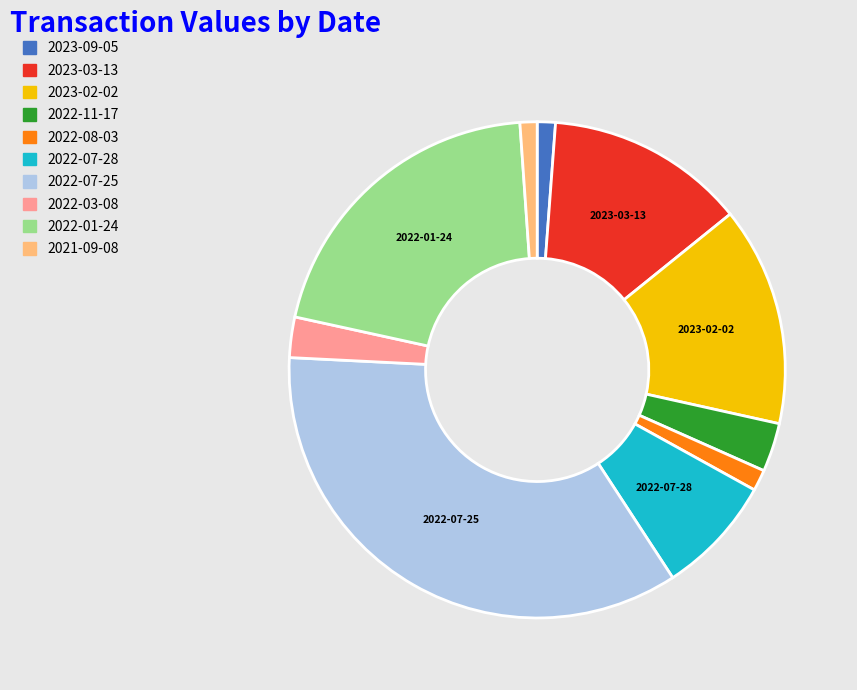

Is there a majority slice in this chart?

No